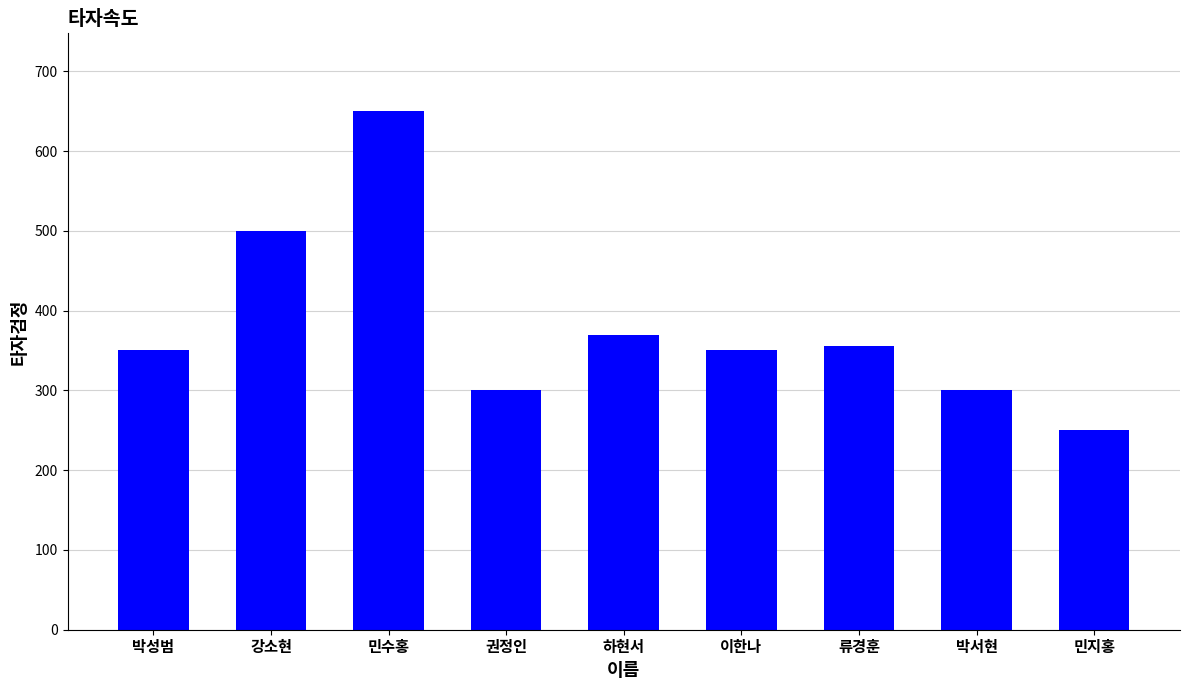

True or false: the data shows 95 at 박성범.

False